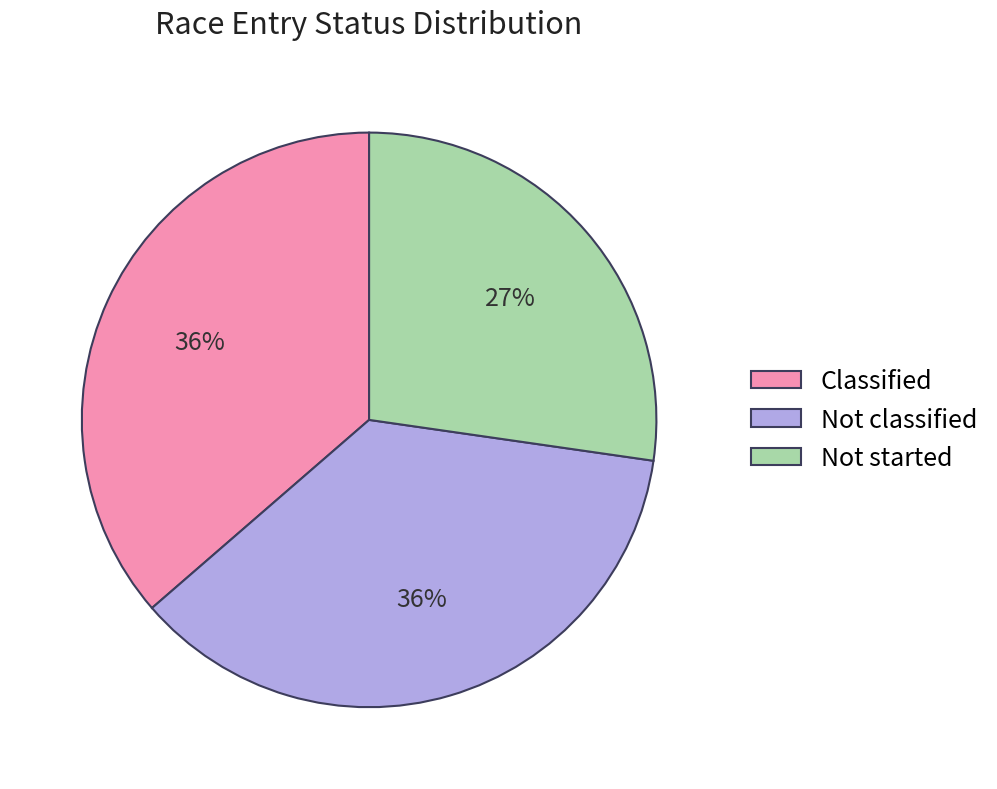

To the nearest percent, what is the combined percentage of Not started and Classified?

64%